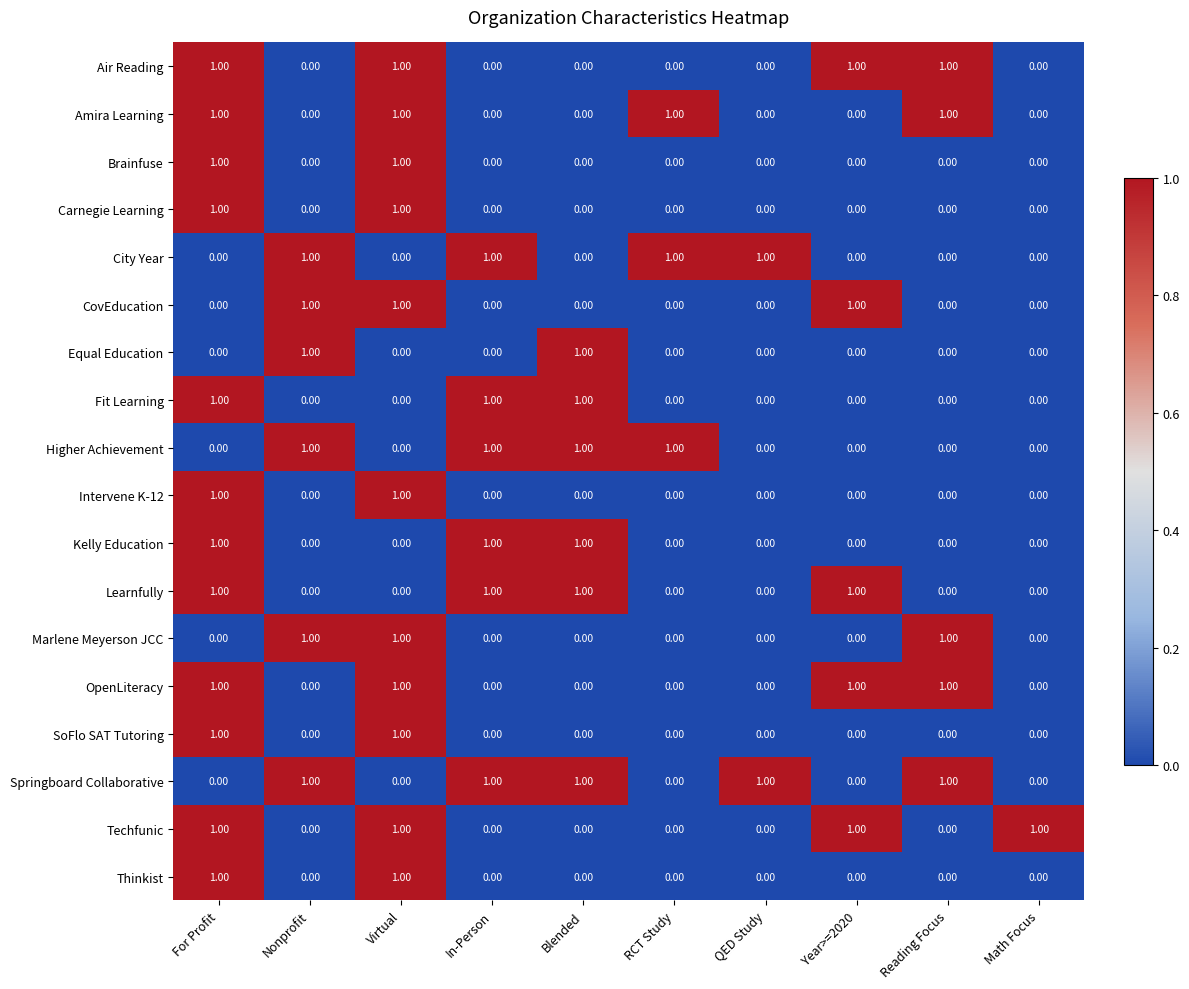

At how many categories does at least one series exceed 0?

10